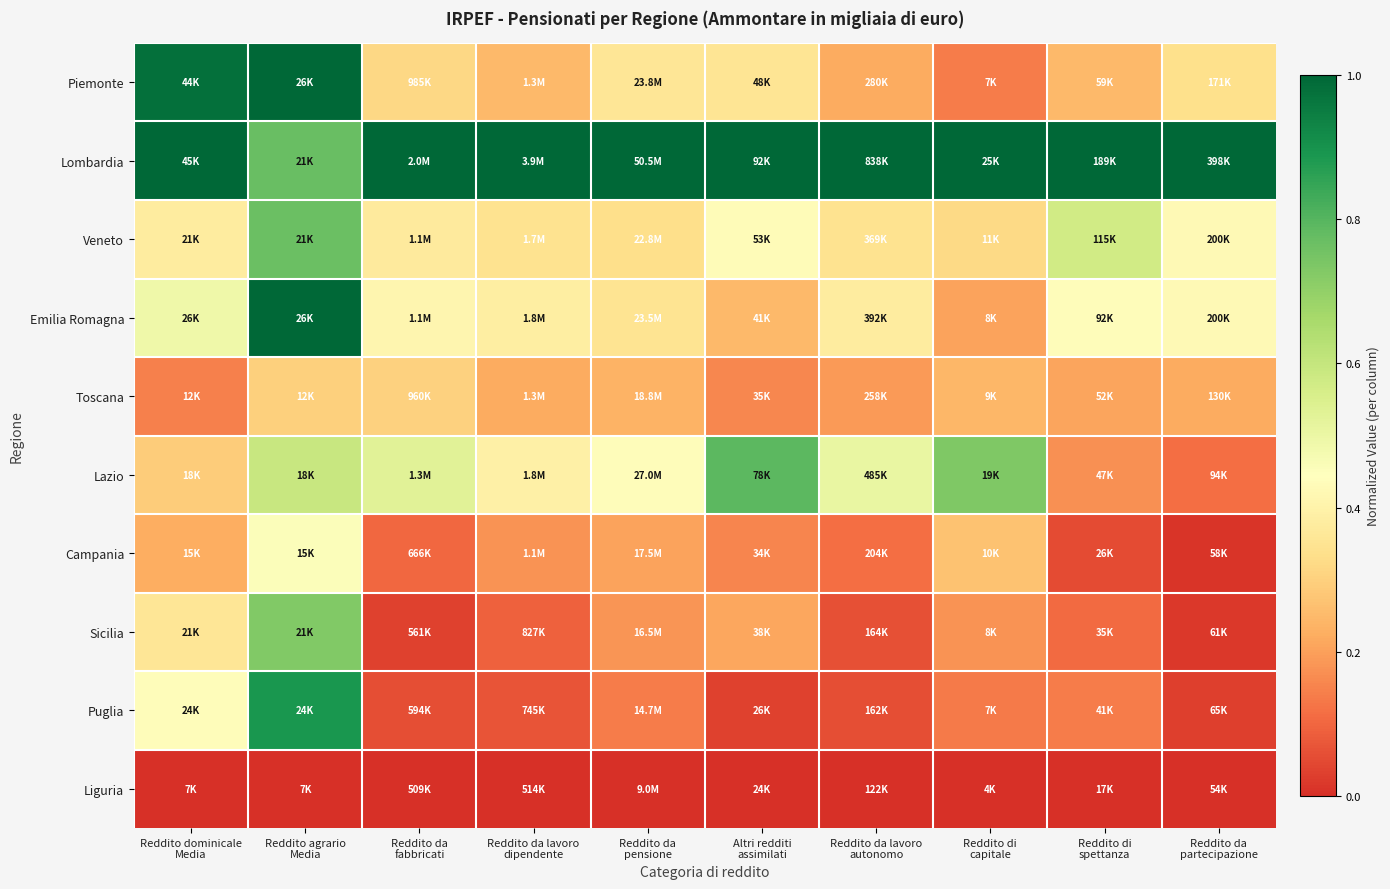

How many data points does each series have?

10